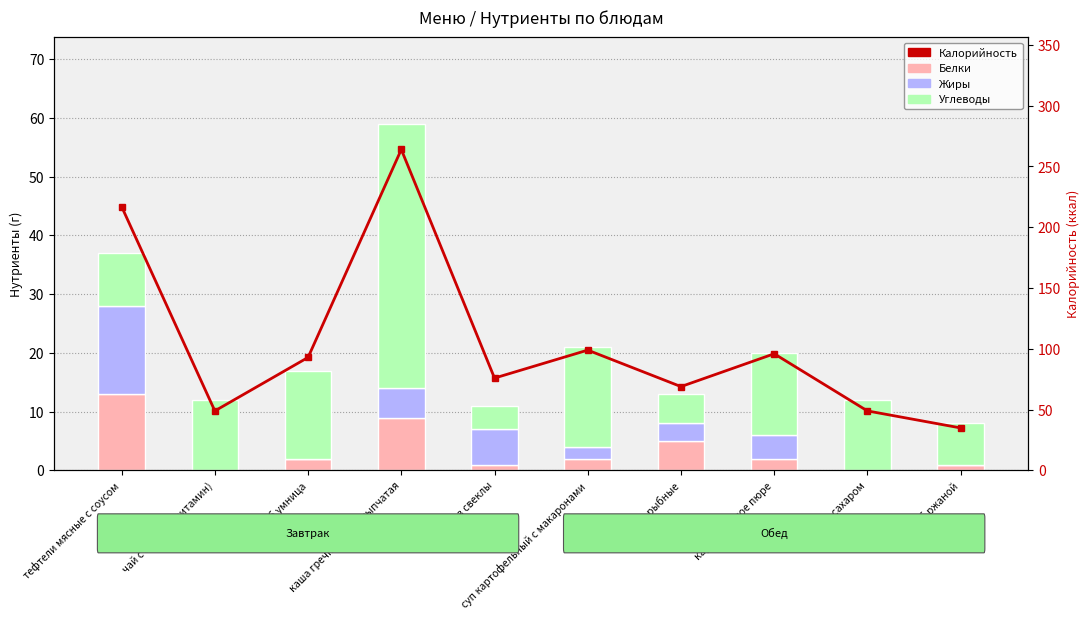

What is the sum of the Белки values at салат из свеклы and чай с сахаром(витамин)?

1